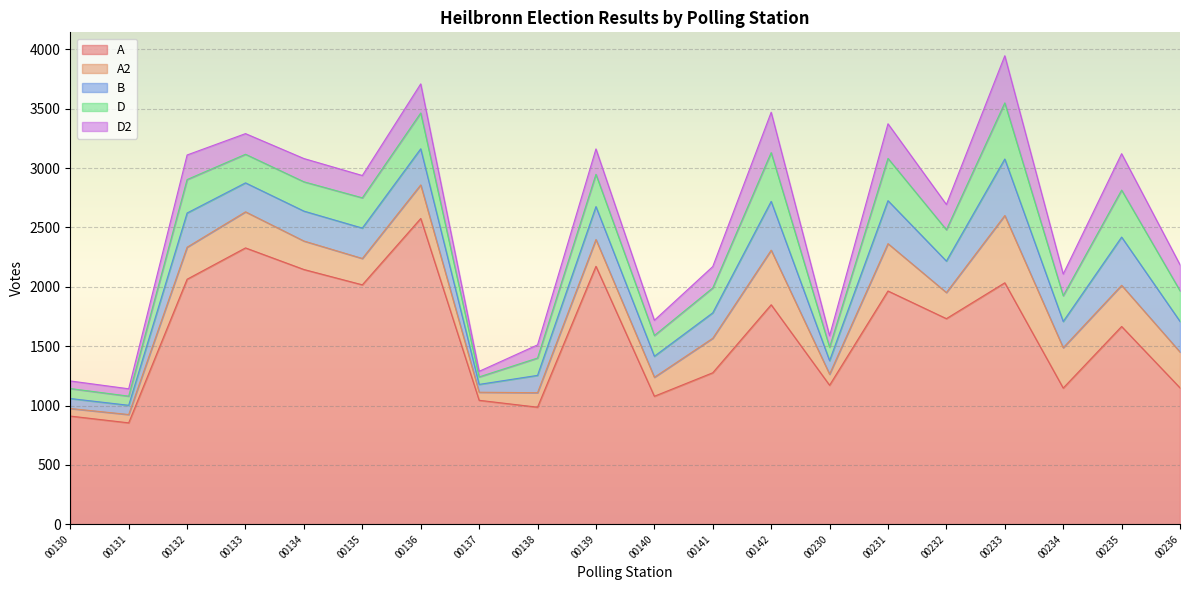

What are all the series names shown in the legend?

A, A2, B, D, D2